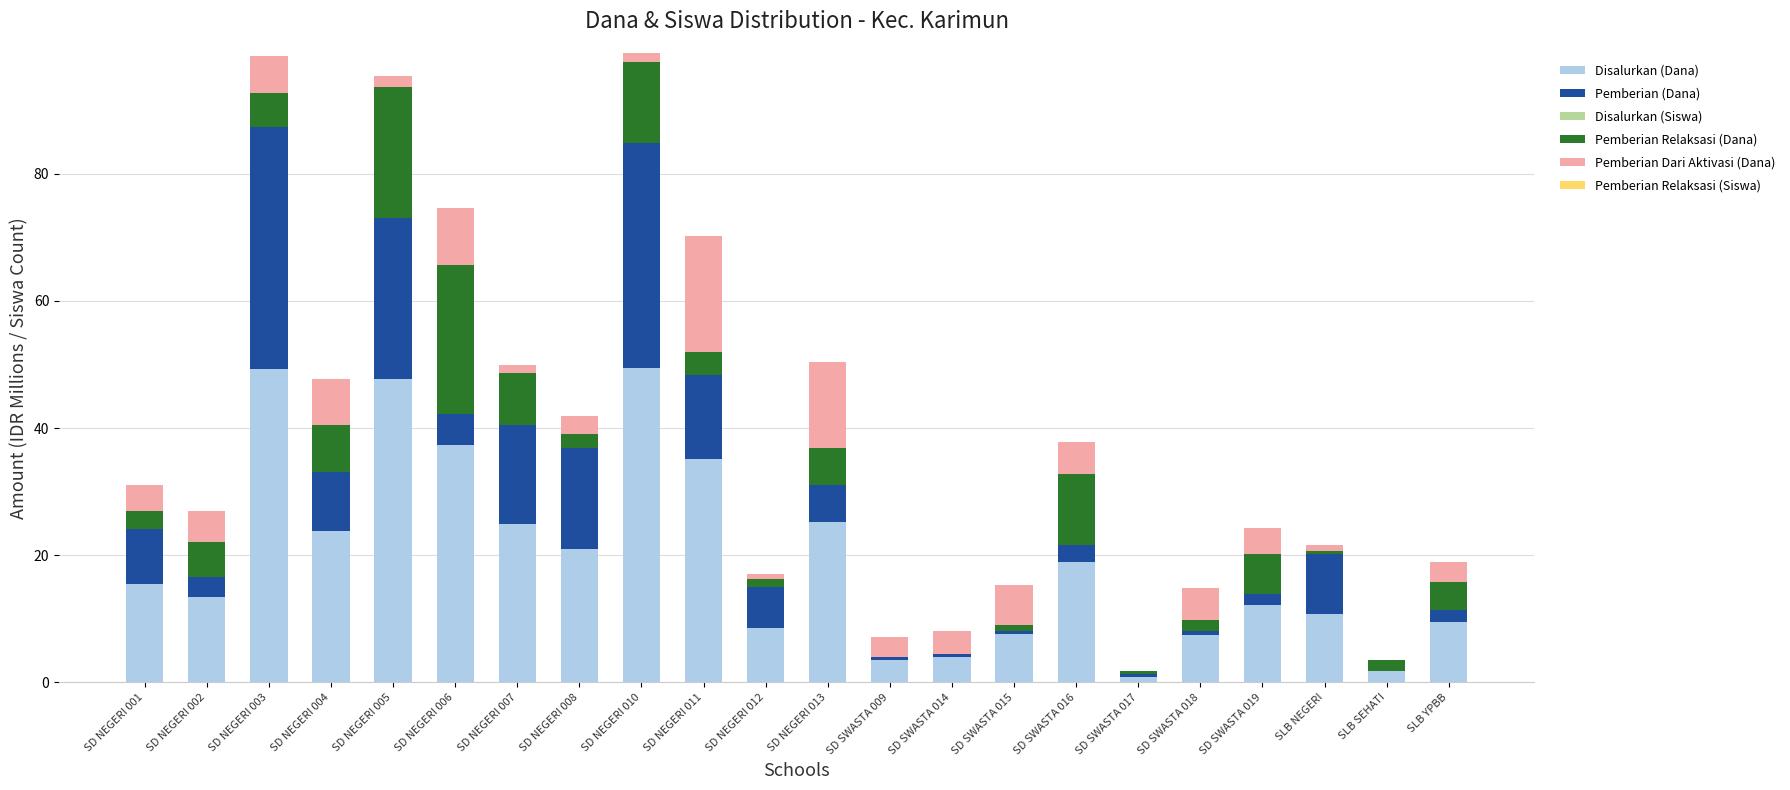

How many distinct data groups are displayed?

6